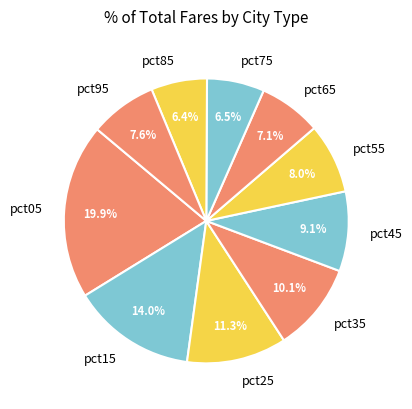

Is there a majority slice in this chart?

No